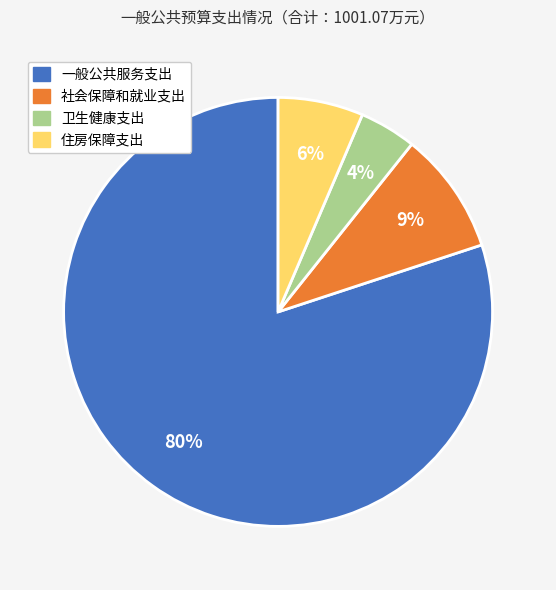

How many segments does this pie chart have?

4